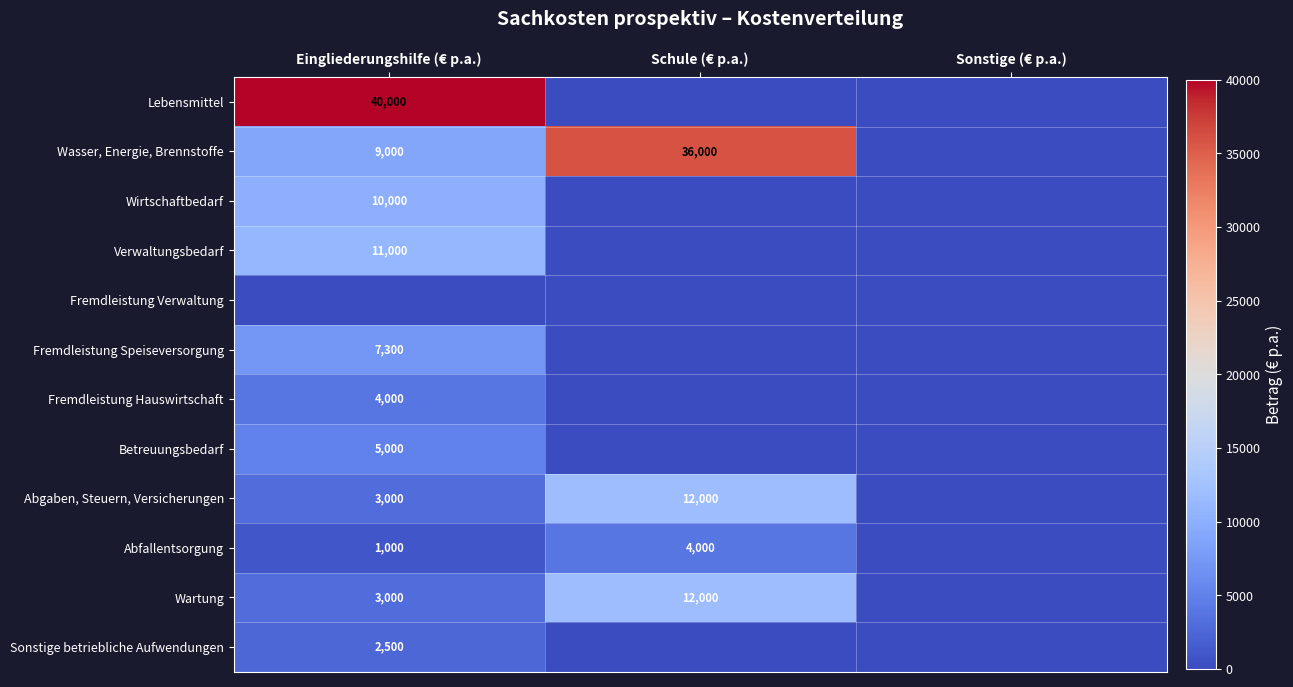

True or false: Fremdleistung Speiseversorgung has a value of 10792 at Eingliederungshilfe (€ p.a.).

False